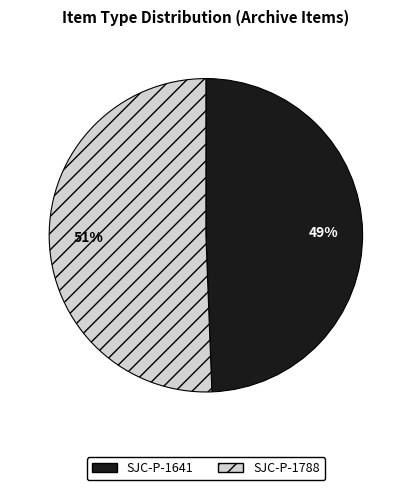

To the nearest percent, what is the combined percentage of SJC-P-1641 and SJC-P-1788?

100%